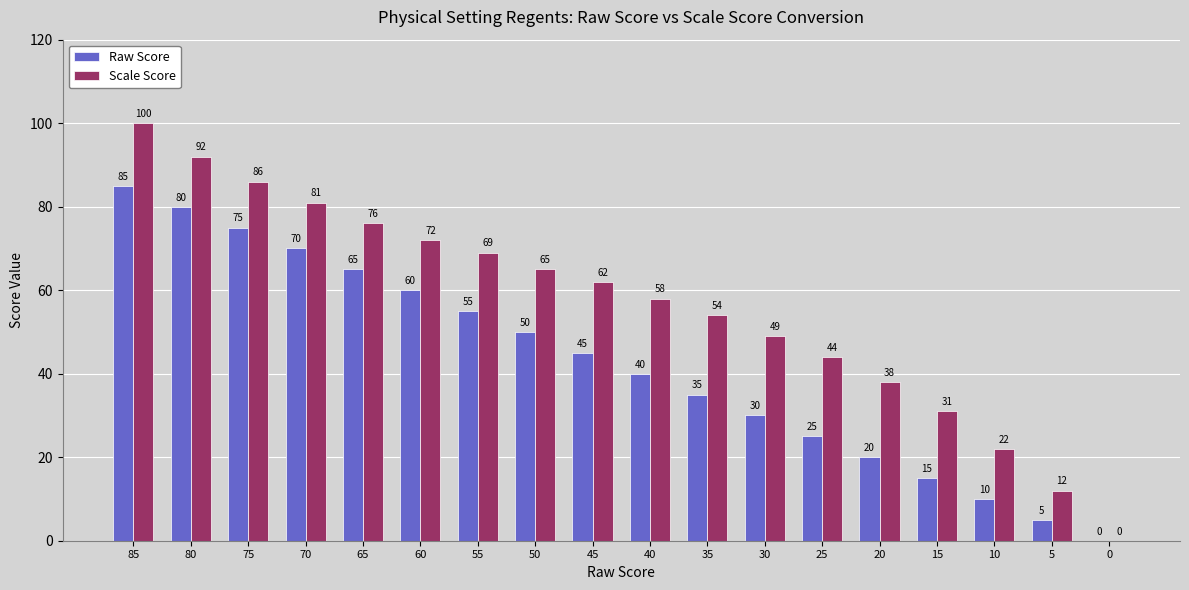

What are all the series names shown in the legend?

Raw Score, Scale Score